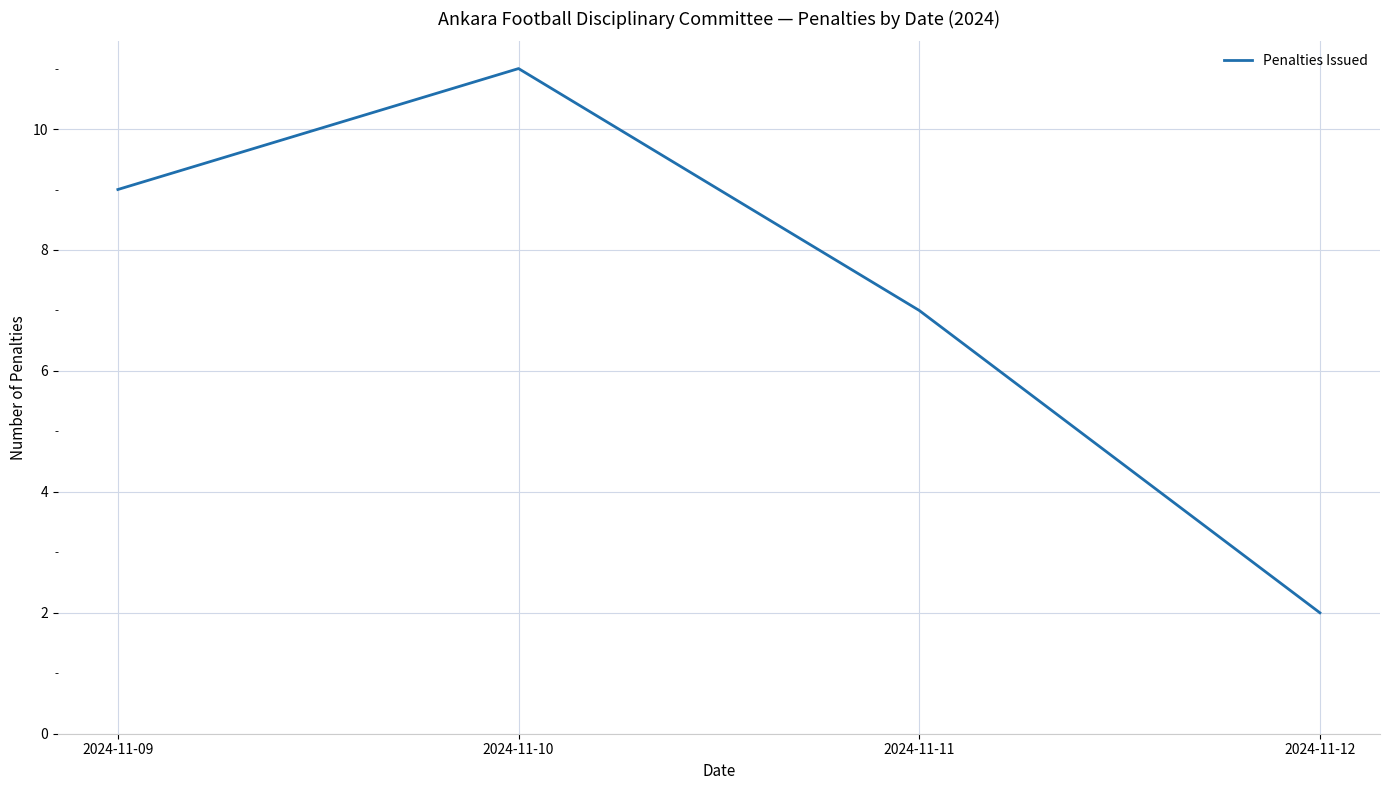

Read the value at 2024-11-11.

7